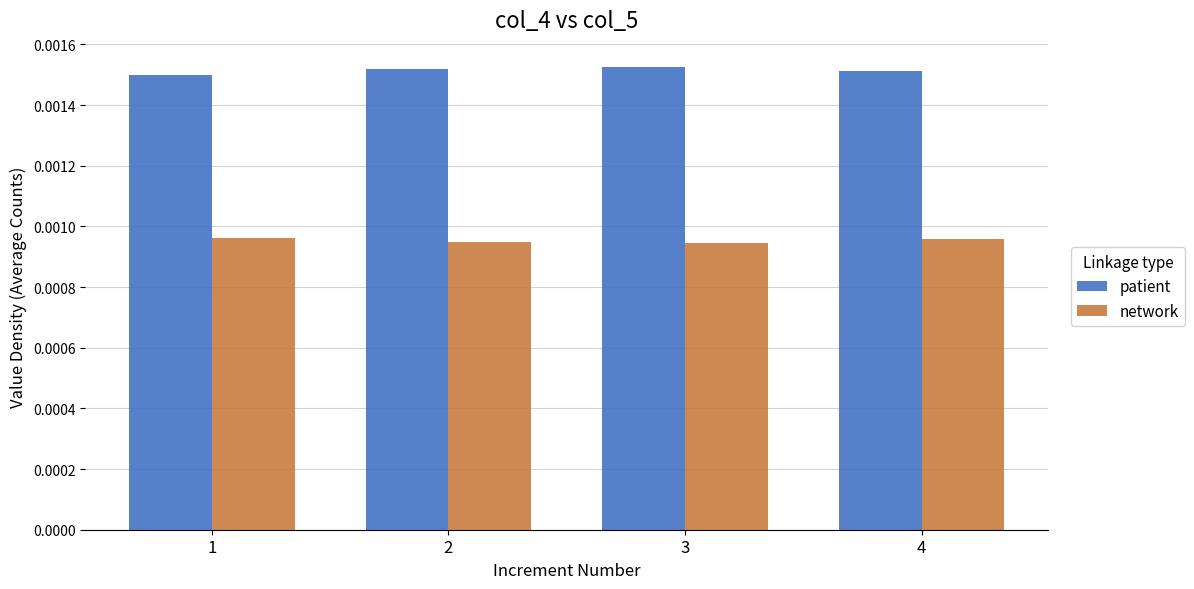

Count the patient values in the range 0 to 1.

4